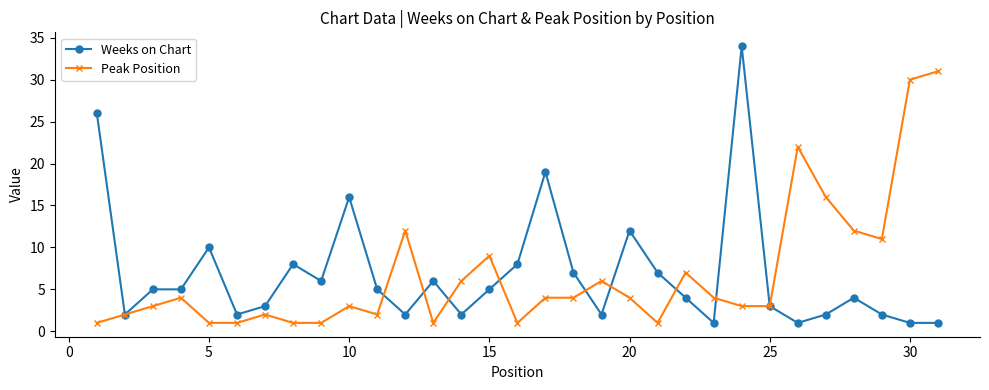

What is the smallest value displayed?

1